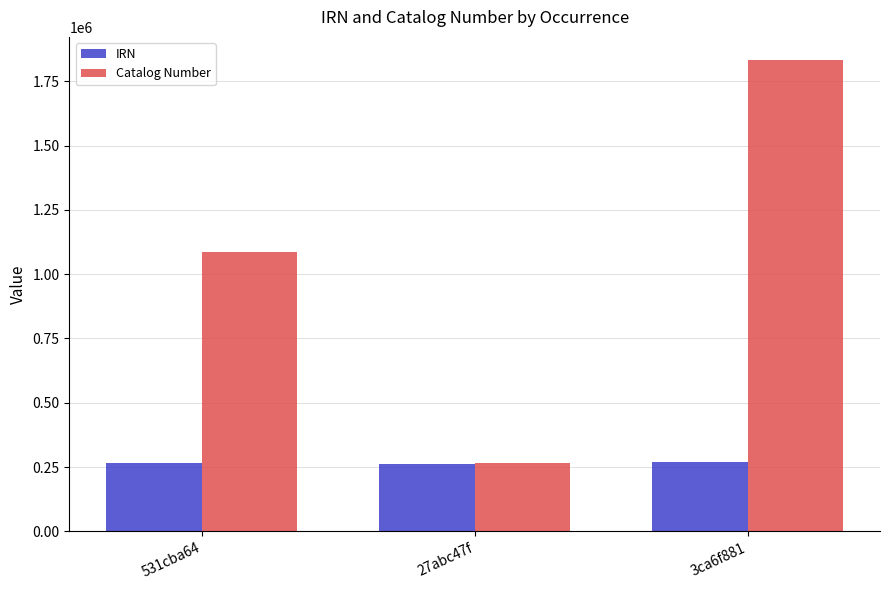

What is the label of the 2nd bar from the right?

27abc47f